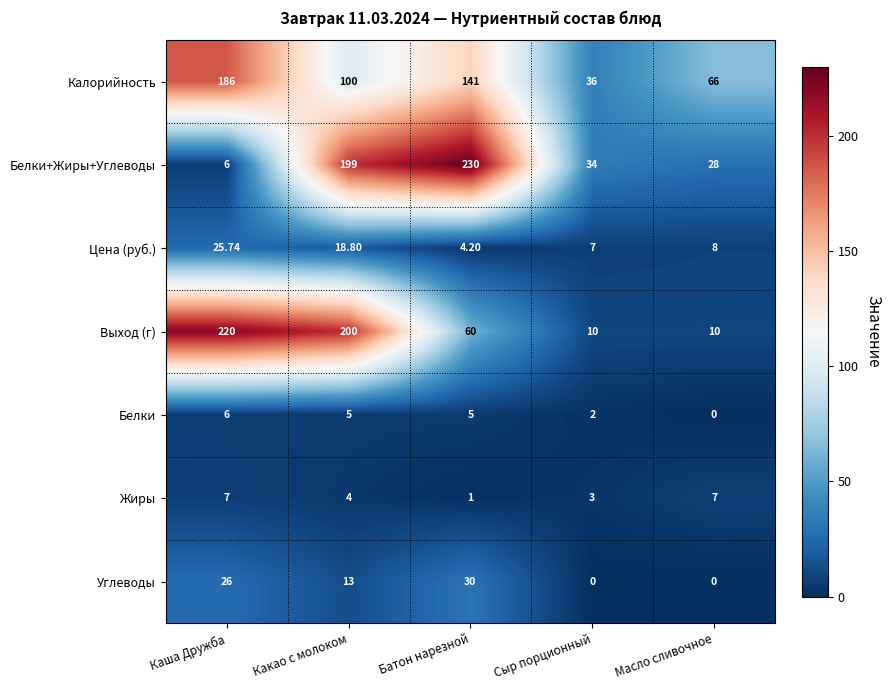

Which series has the largest total across all categories?

Калорийность